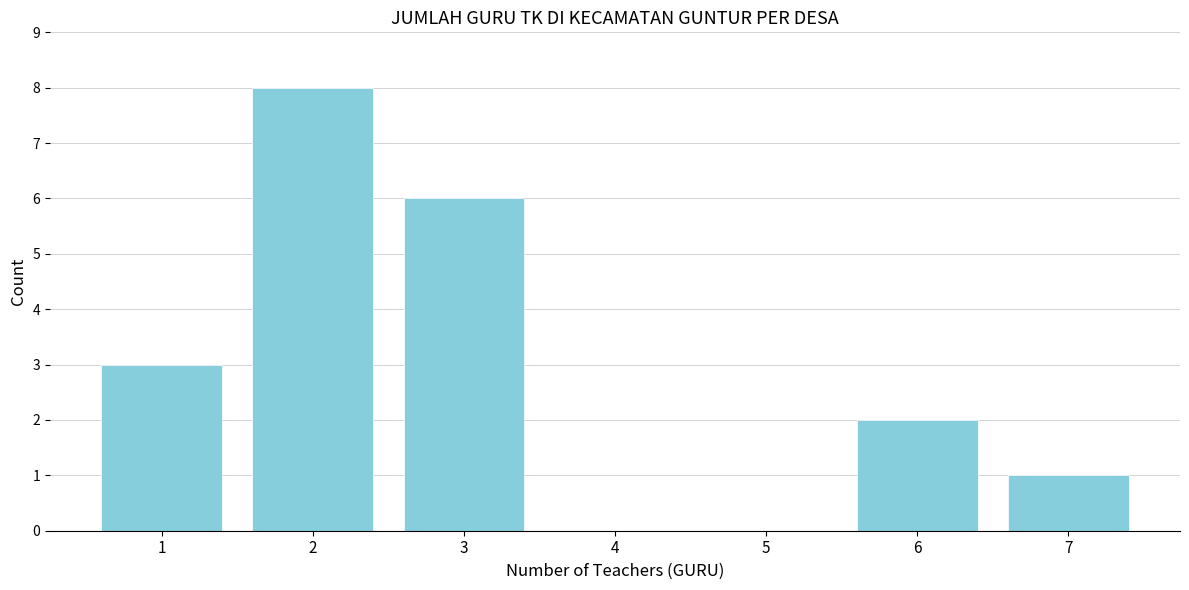

What is the height of the bar covering 0.5 to 1.5 on the x-axis? The values are not printed on the chart, so give them approximately, as read against the axis.

3